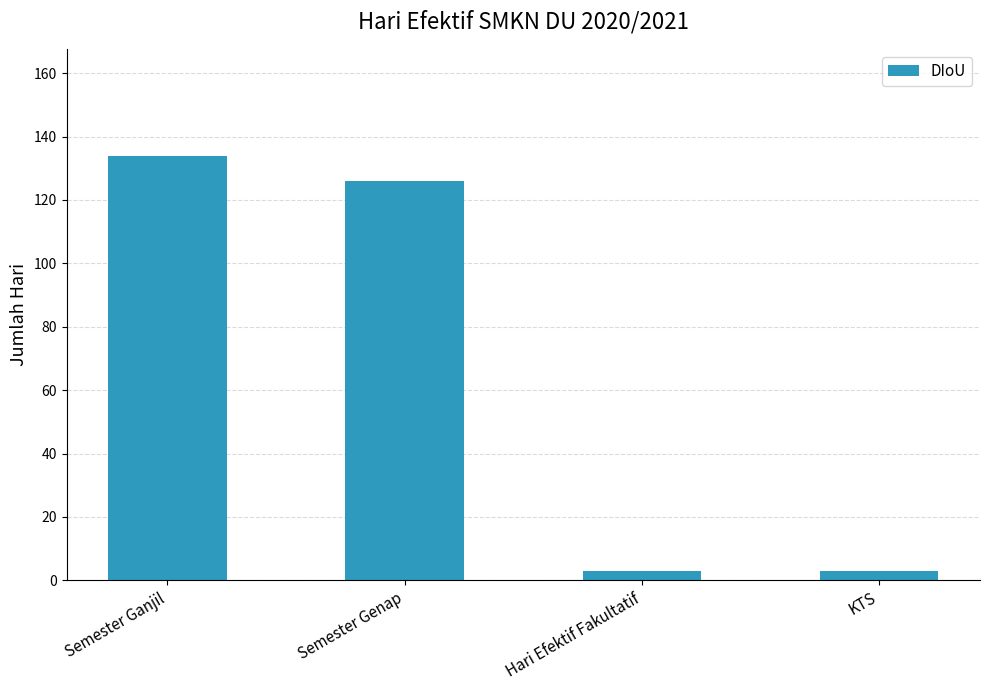

What is the greatest value displayed?

134